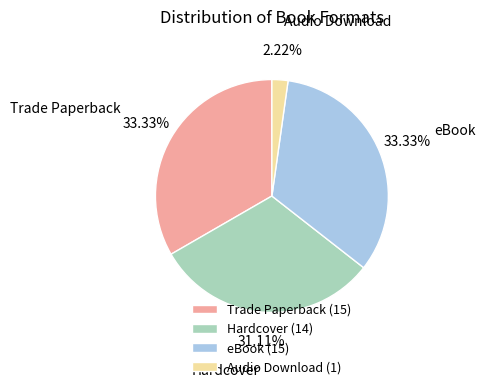

Is there a majority slice in this chart?

No